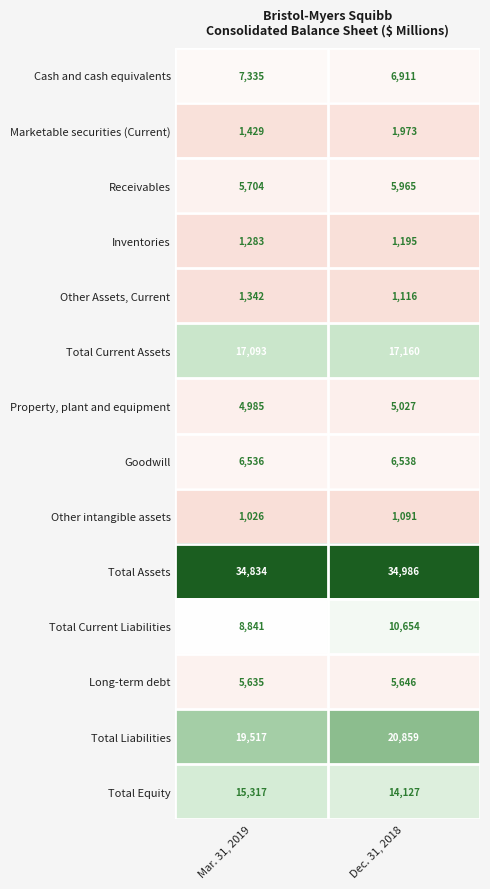

The value of Total Current Assets at Dec. 31, 2018 is 17160. True or false?

True